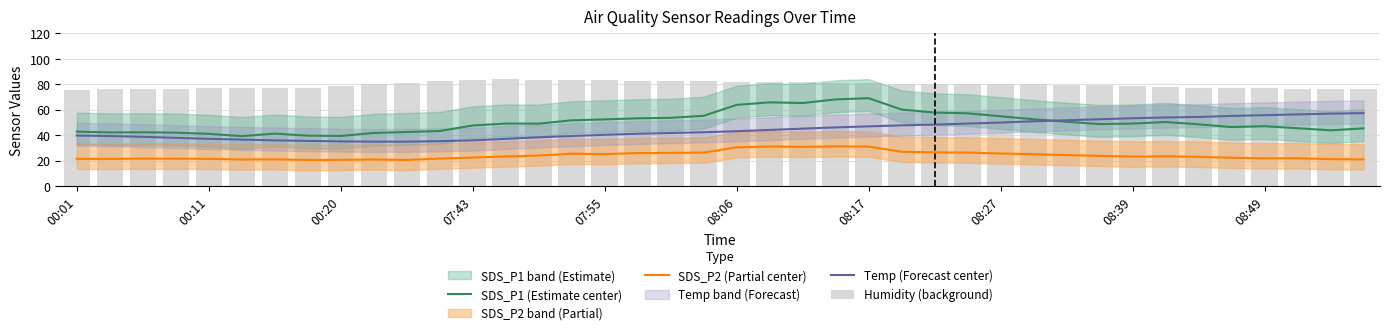

Which series changed the most between 07:43 and 31?

Temp (Forecast center)